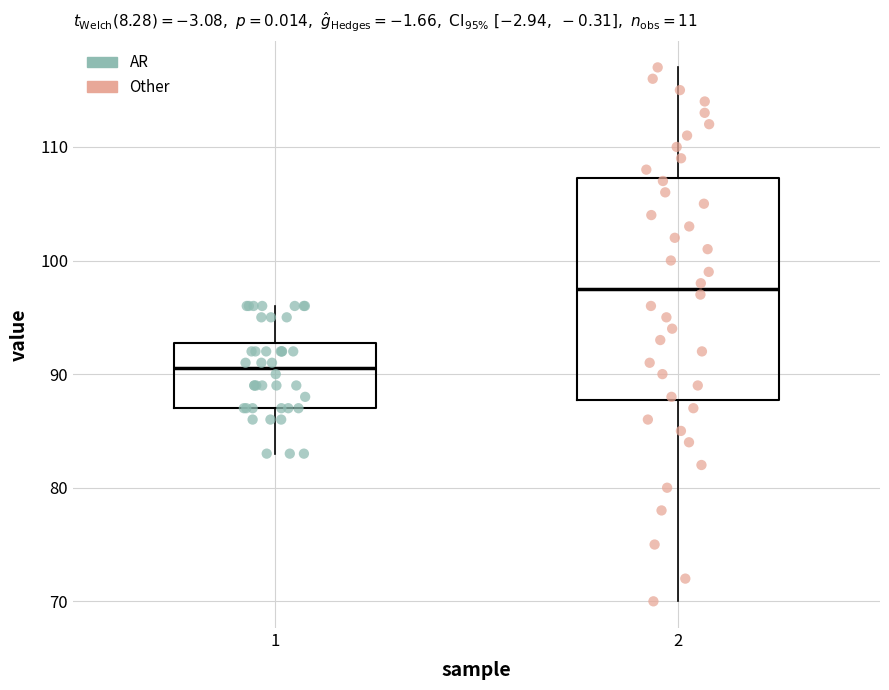

Which box has the lowest median line?

1